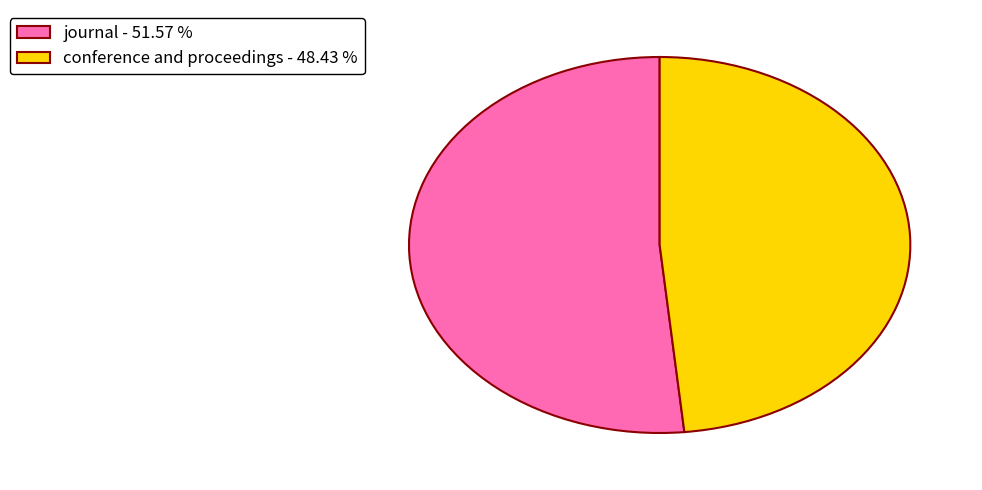

Do journal and conference and proceedings together represent more than half of the pie?

Yes